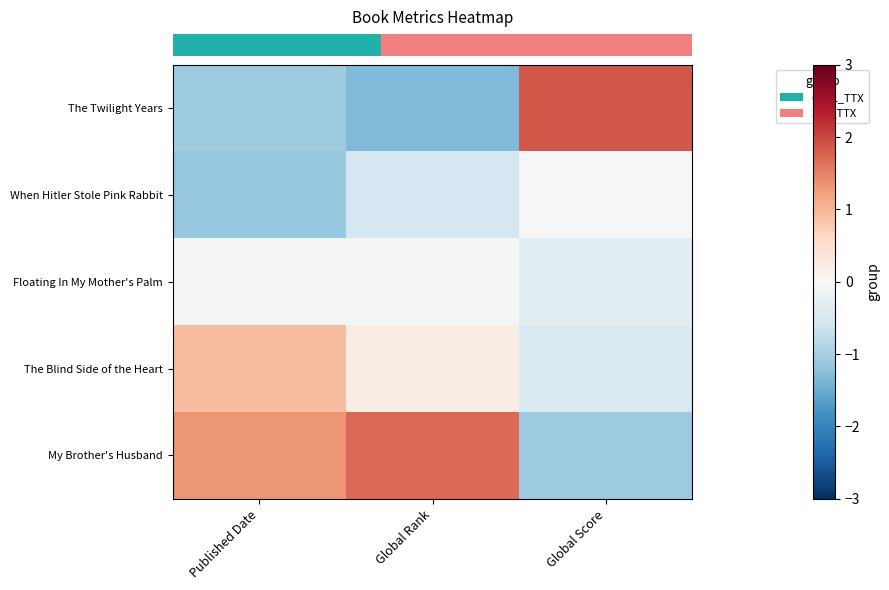

Which series changed the most between Global Rank and Global Score?

row_0